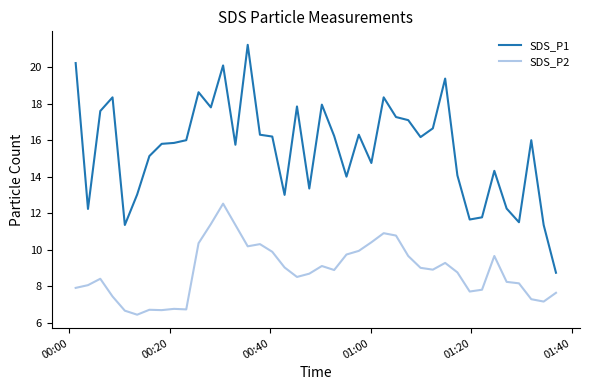

At how many categories does at least one series exceed 6?

40